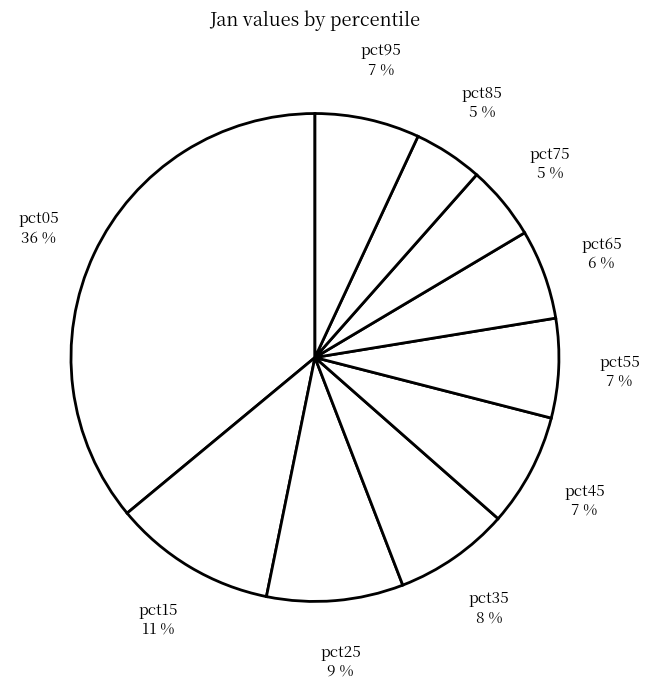

Does pct65 represent more than half of the total?

No